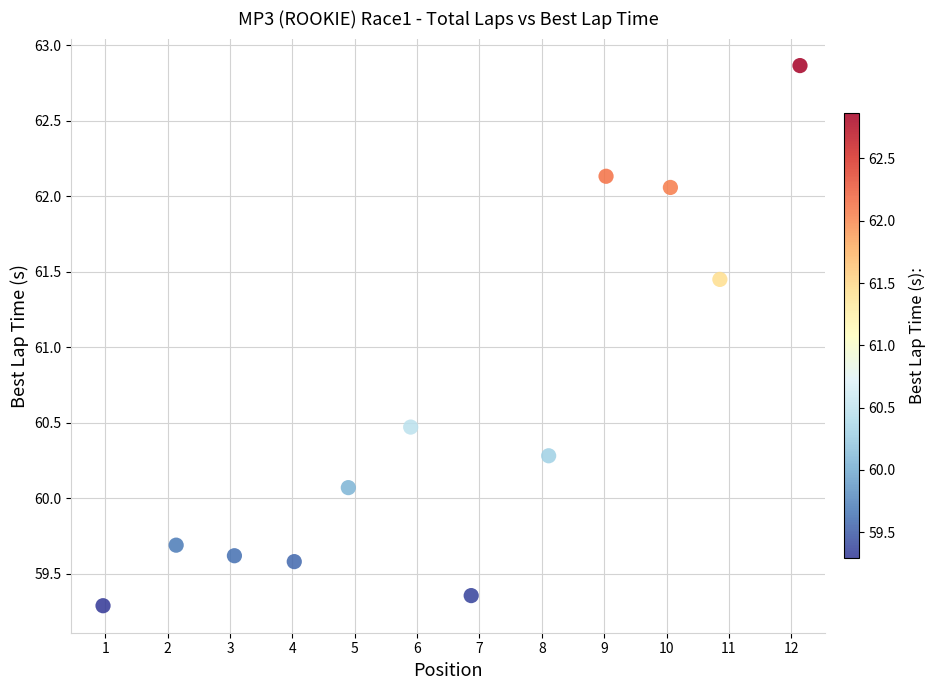

What is the range of X values (max minus min)?

11.2